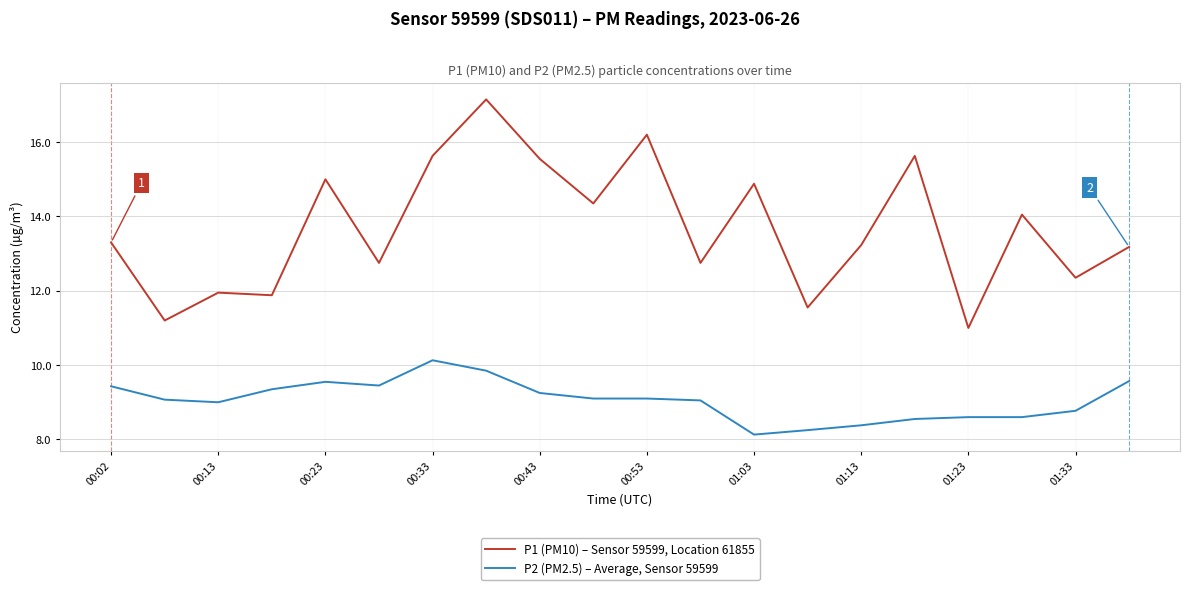

Which series has the largest total across all categories?

P1 (PM10) – Sensor 59599, Location 61855